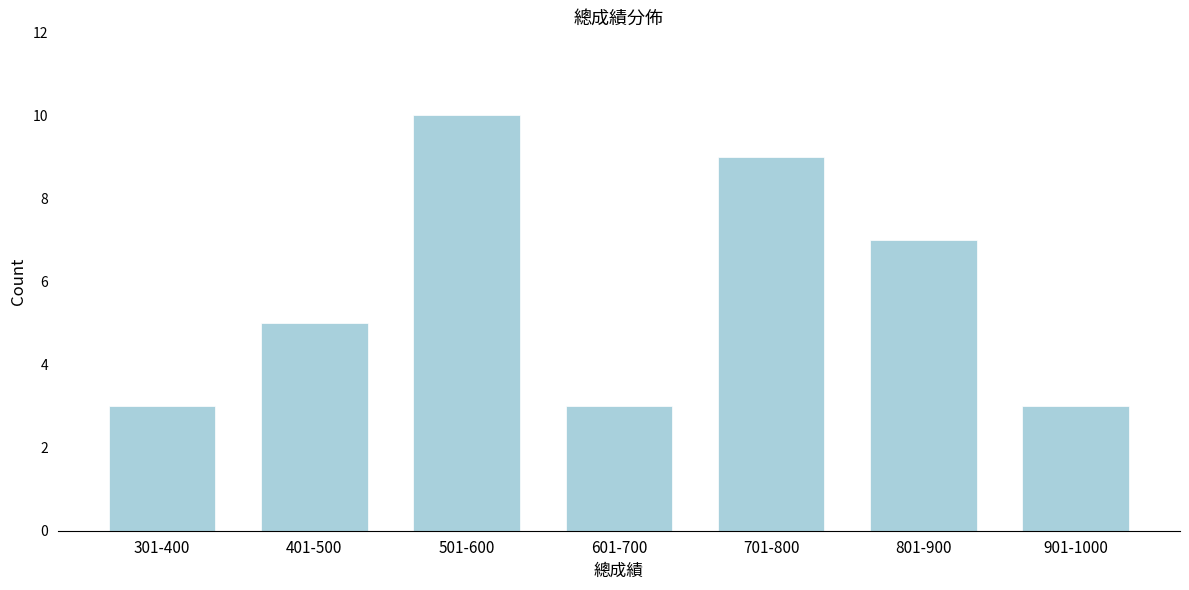

Reading right to left, what are all the values shown in this chart?

3	7	9	3	10	5	3